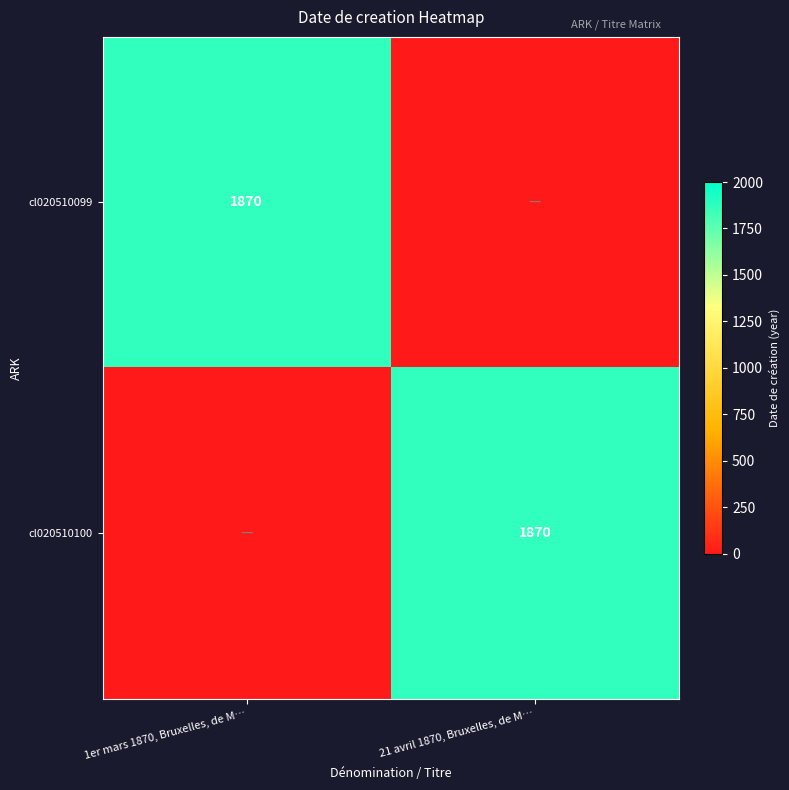

Count the number of categories in the chart.

2